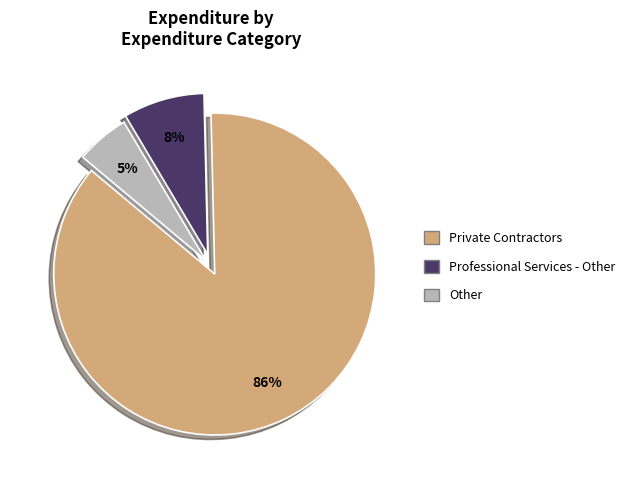

How many slices are in this pie chart?

3